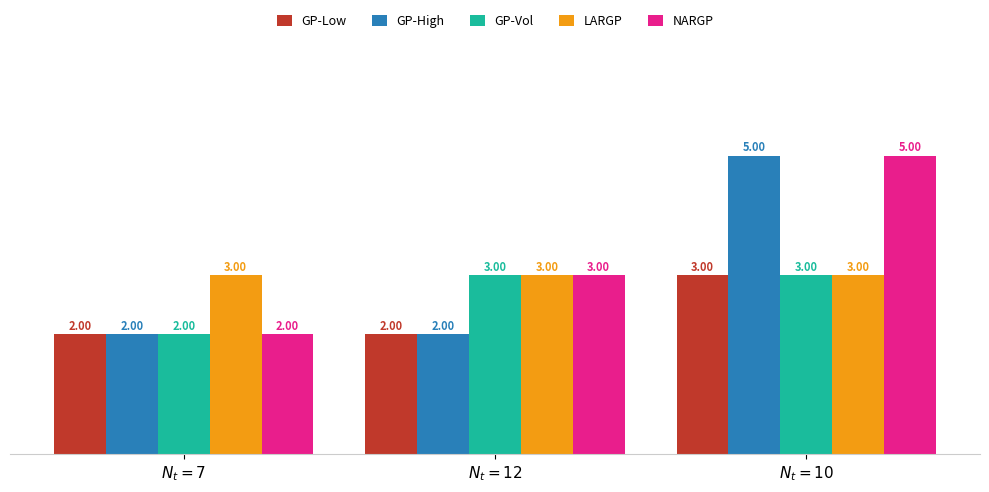

What is the average value of the LARGP series?

3